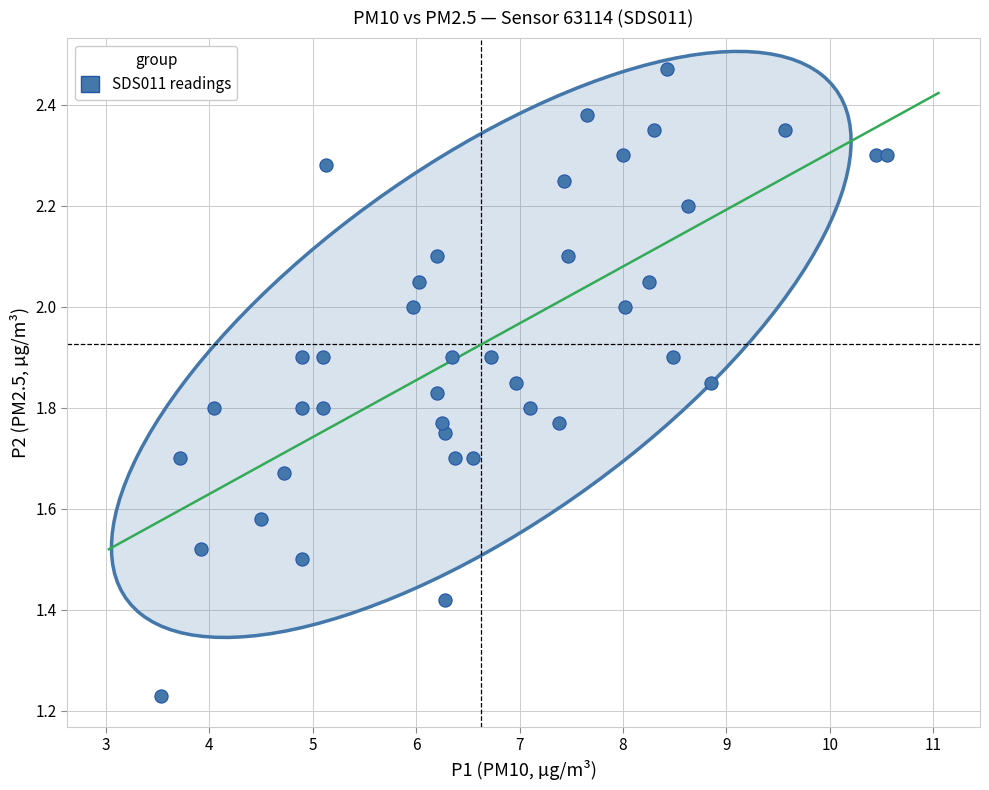

What is the range of X values (max minus min)?

7.0